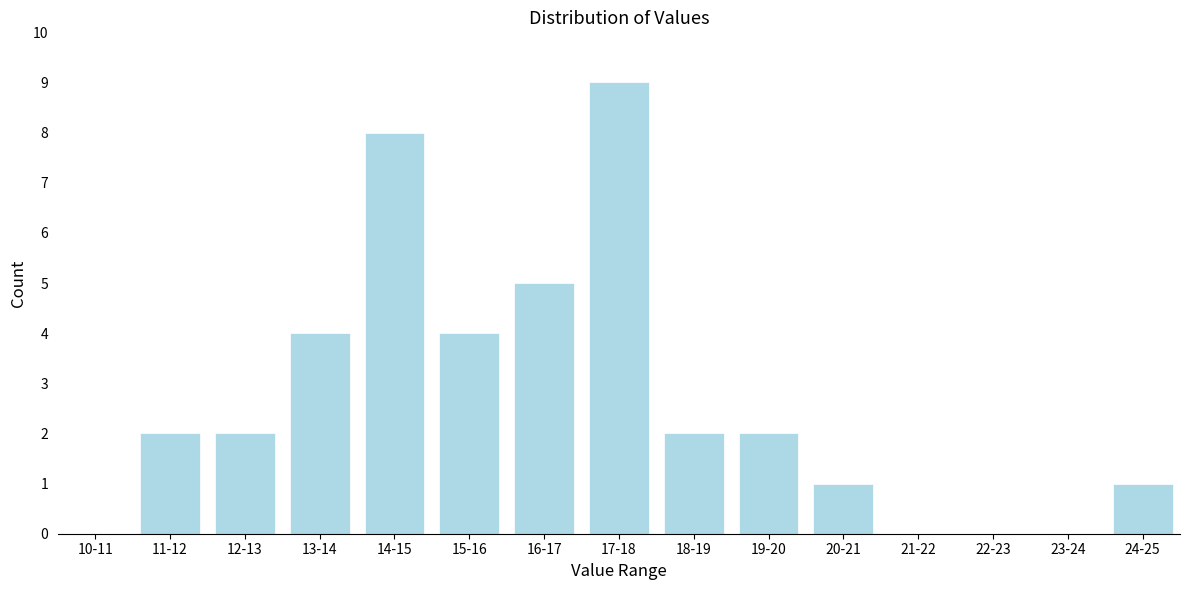

Reading right to left, extract all data points from this chart.

24-25=1	23-24=0	22-23=0	21-22=0	20-21=1	19-20=2	18-19=2	17-18=9	16-17=5	15-16=4	14-15=8	13-14=4	12-13=2	11-12=2	10-11=0